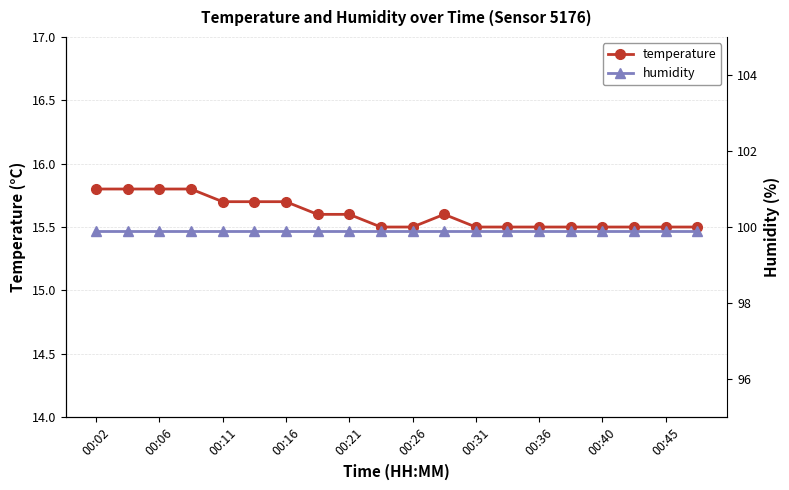

How many temperature values are between 15 and 16?

20